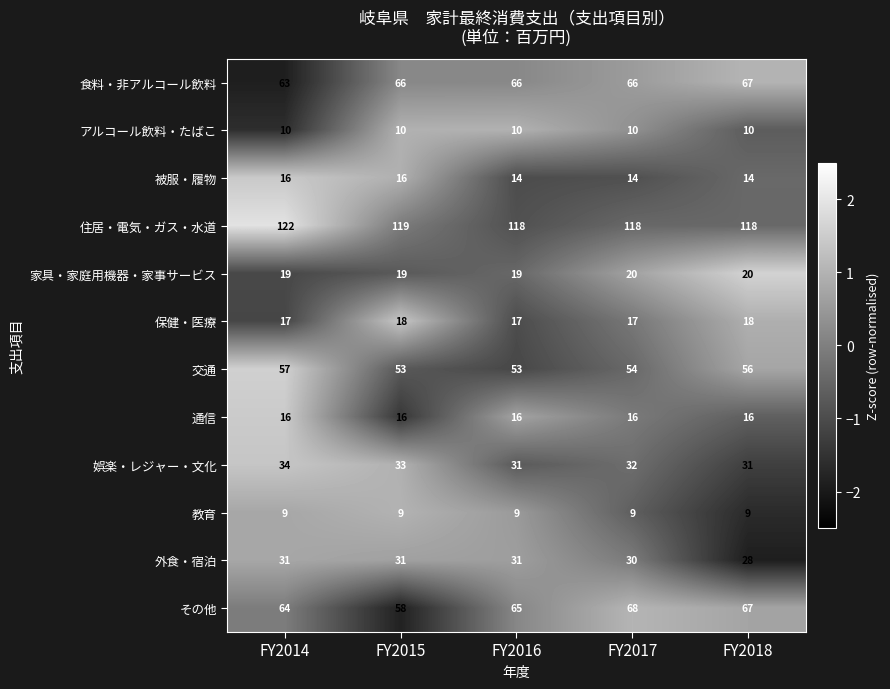

Between FY2015 and FY2017, which series saw the biggest shift?

その他